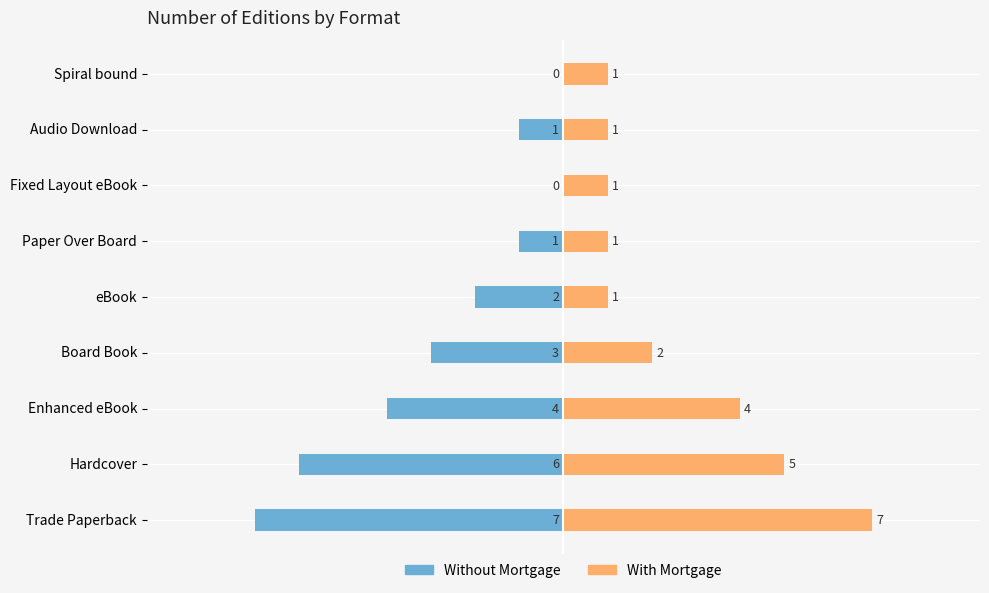

How many groups of bars are there?

9